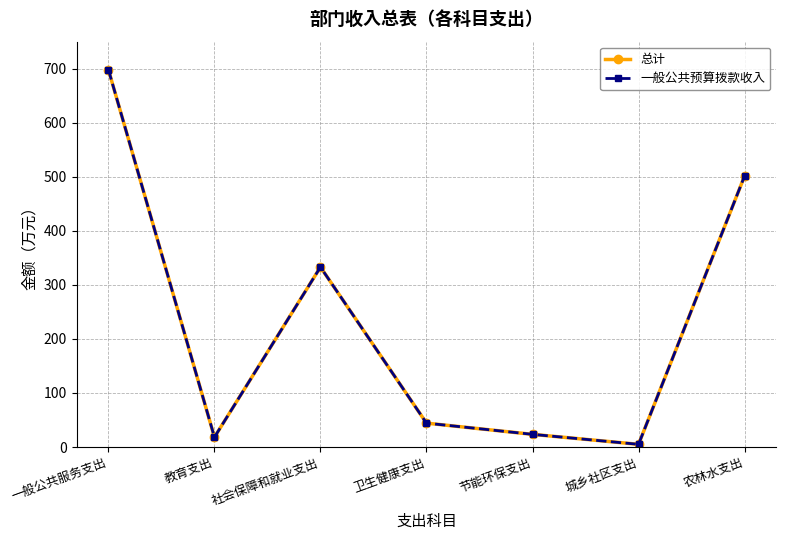

Where is the first local minimum for 总计?

教育支出